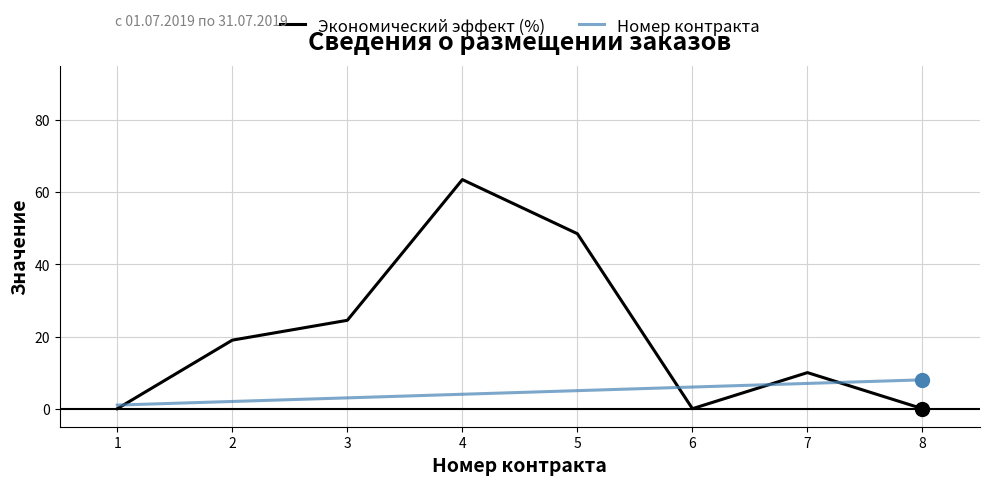

List the labels in order of Номер контракта value, smallest first.

1, 2, 3, 4, 5, 6, 7, 8